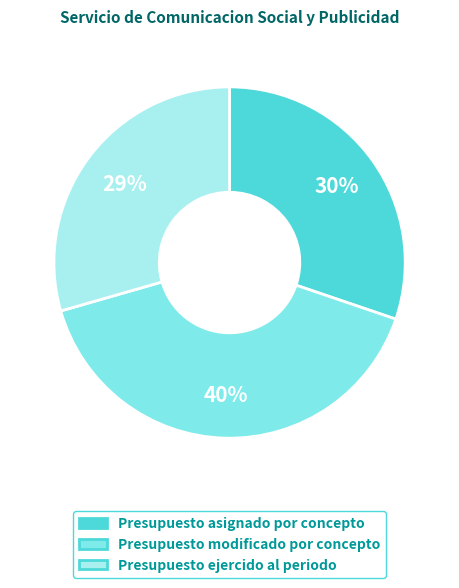

How many slices are in this pie chart?

3